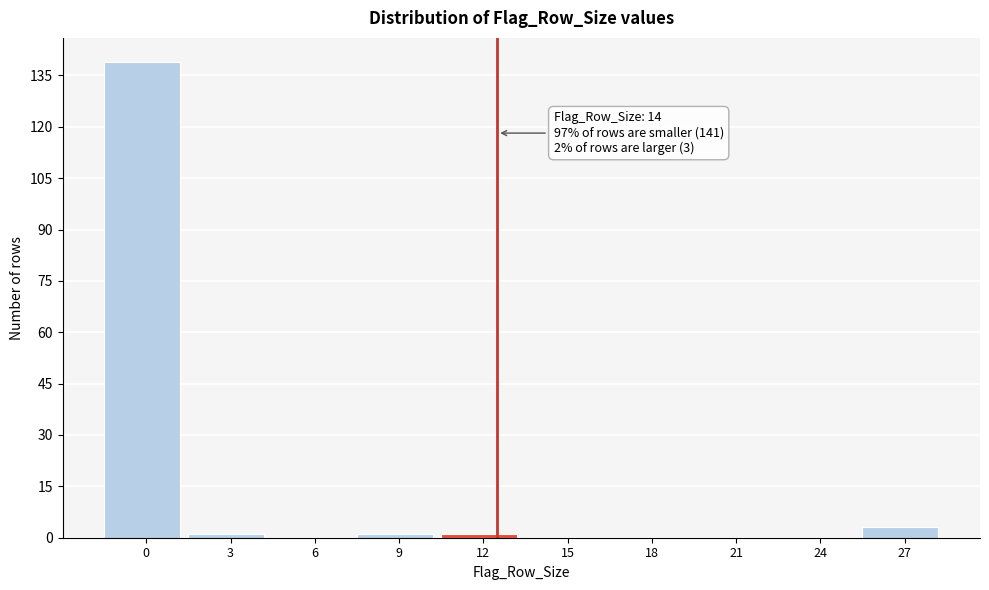

Reading left to right, transcribe all the data shown in this chart.

0=139	3=1	6=0	9=1	12=1	15=0	18=0	21=0	24=0	27=3